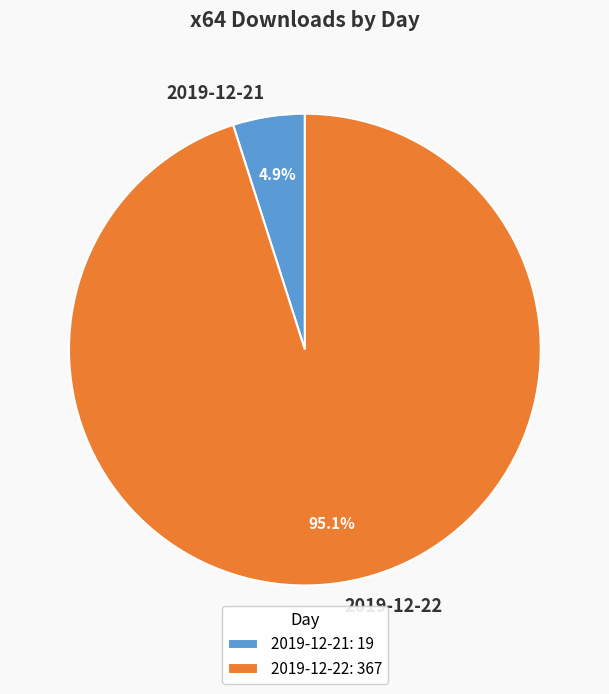

How many slices are in this pie chart?

2